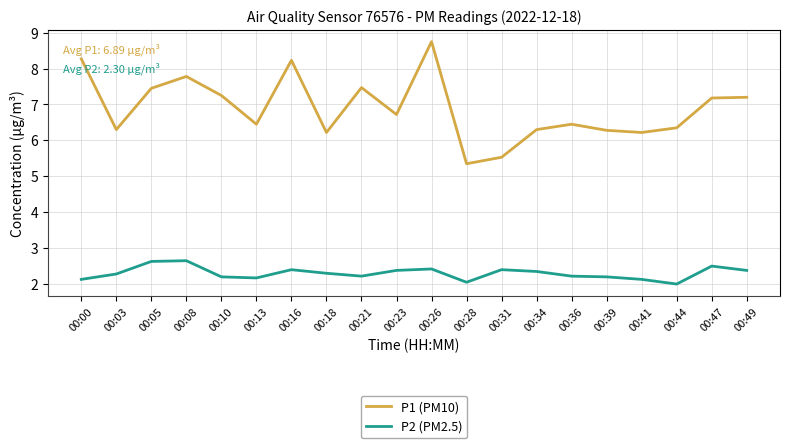

List the series in order of their peak value, highest first.

P1 (PM10), P2 (PM2.5)